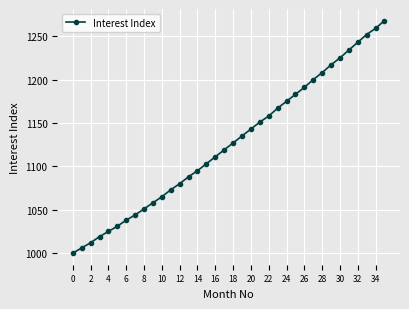

What is the difference between the maximum and minimum values?

268